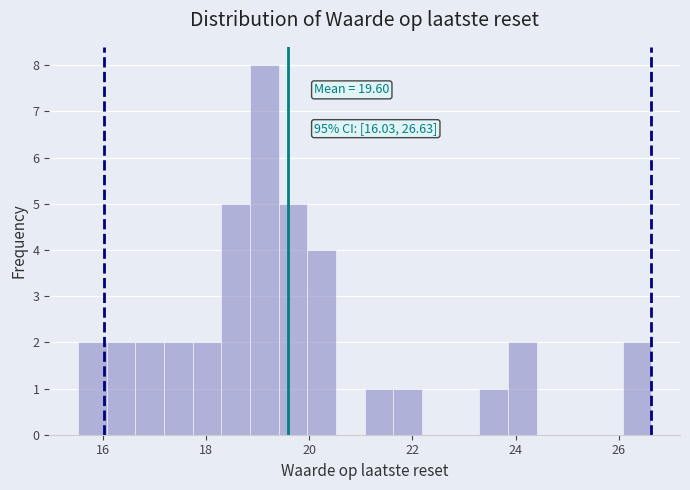

Around what value on the x-axis is the tallest bar? Give the approximate position of its centre, as read against the axis.

19.2